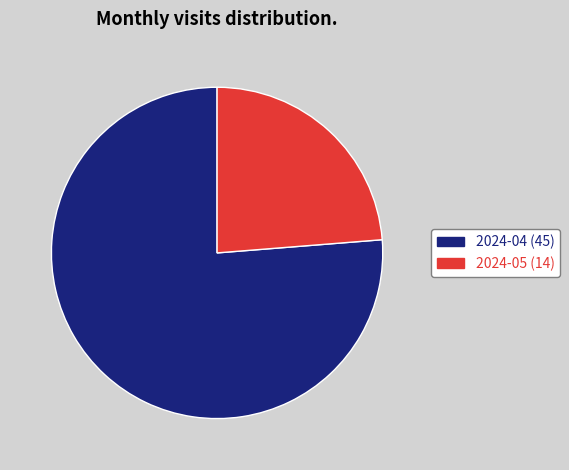

What is the smallest slice in the pie chart?

2024-05